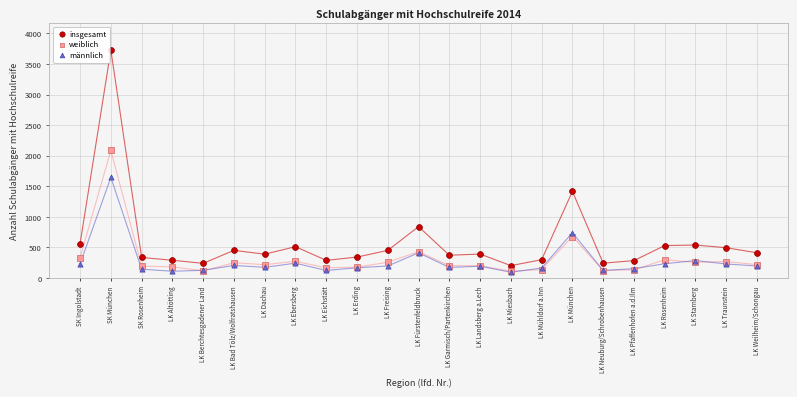

Which series has the largest Y range (max minus min)?

insgesamt